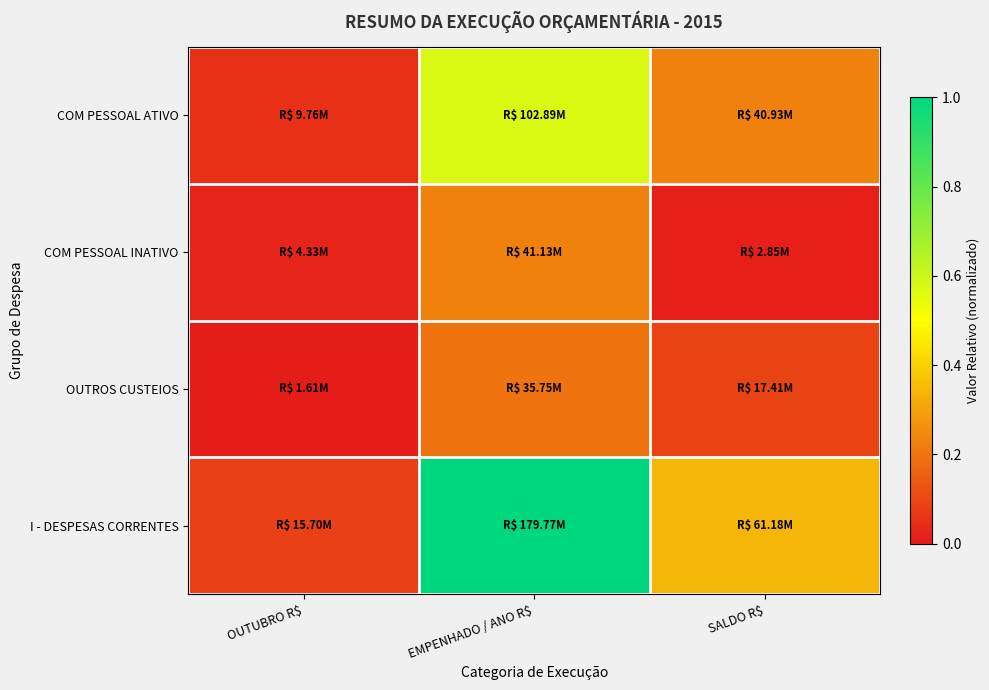

At which category is the sum across all series the highest?

EMPENHADO / ANO R$